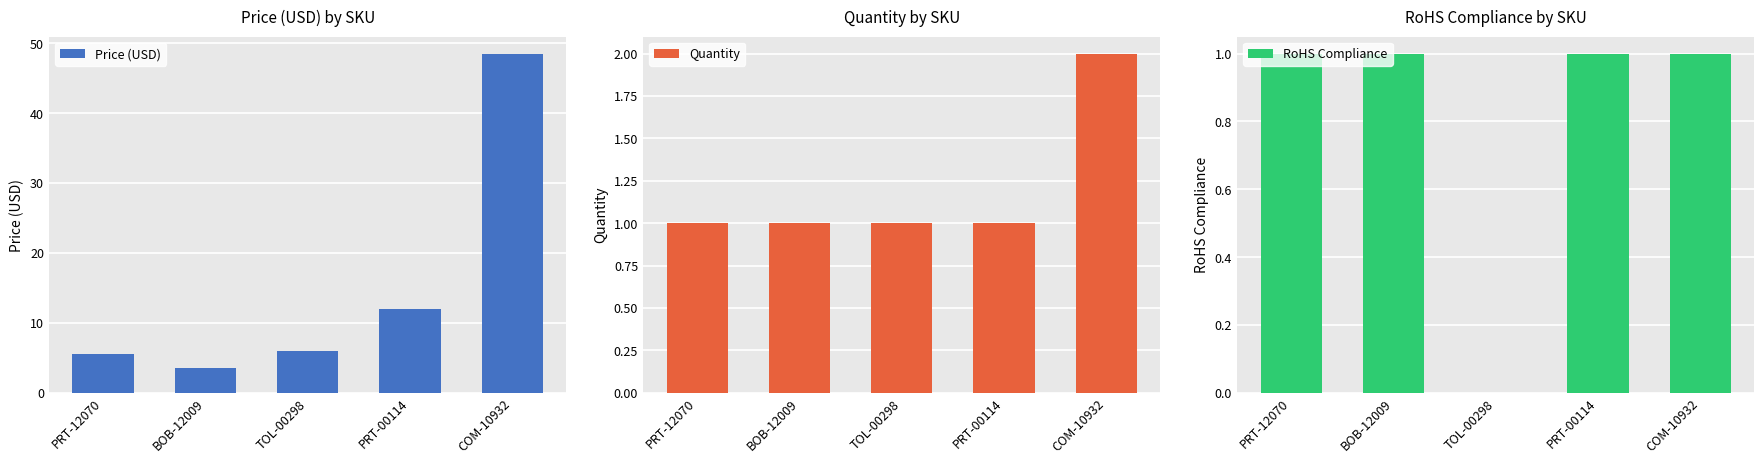

True or false: RoHS Compliance has a value of 1.0 at COM-10932.

True